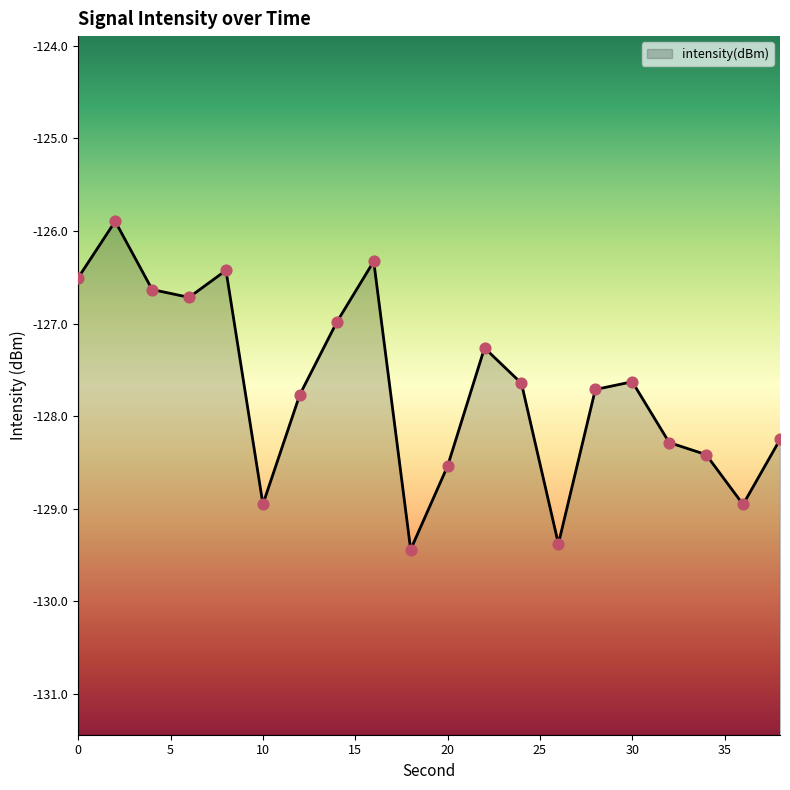

What is the change in value from 14 to 30?

-0.6